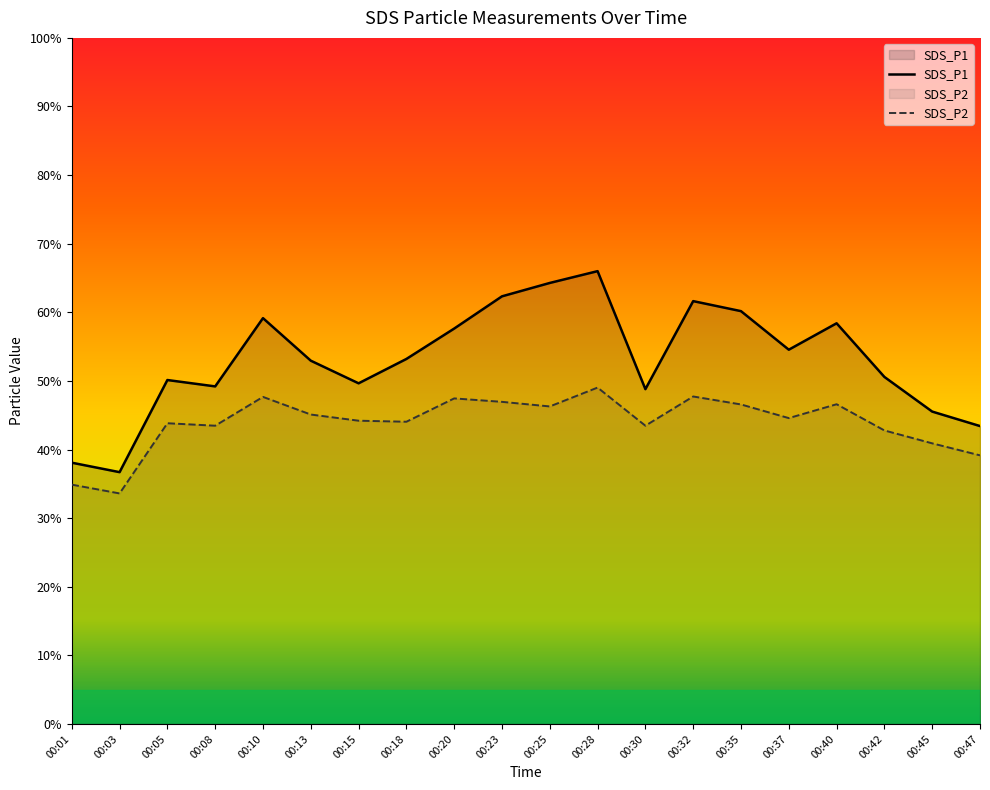

Reading left to right, extract all data points from this chart.

SDS_P1: 00:01=38.1	00:03=36.7	00:05=50.1	00:08=49.2	00:10=59.1	00:13=53.0	00:15=49.6	00:18=53.2	00:20=57.6	00:23=62.3	00:25=64.3	00:28=66.0	00:30=48.8	00:32=61.6	00:35=60.2	00:37=54.5	00:40=58.4	00:42=50.6	00:45=45.5	00:47=43.4
SDS_P2: 00:01=34.9	00:03=33.6	00:05=43.8	00:08=43.5	00:10=47.7	00:13=45.1	00:15=44.2	00:18=44.0	00:20=47.5	00:23=47.0	00:25=46.3	00:28=49.0	00:30=43.5	00:32=47.7	00:35=46.6	00:37=44.6	00:40=46.6	00:42=42.8	00:45=40.9	00:47=39.1